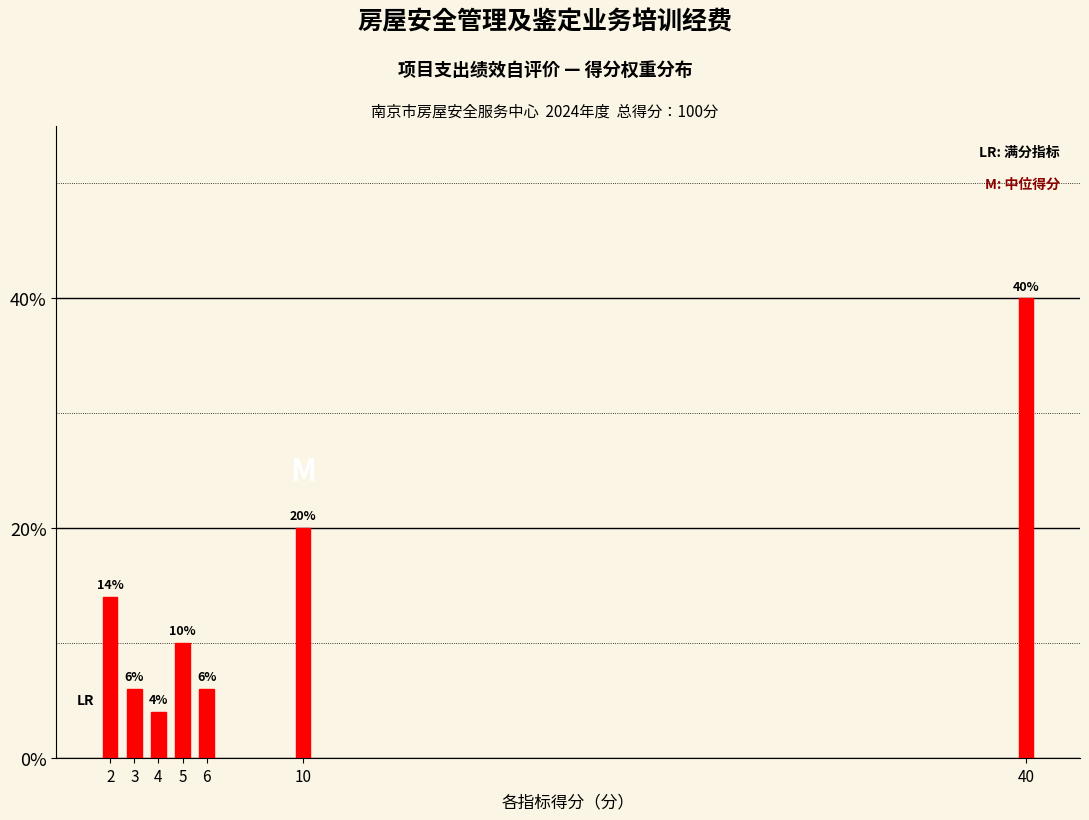

Reading left to right, list all the values displayed in this chart.

2=14.0	3=6.0	4=4.0	5=10.0	6=6.0	10=20.0	40=40.0